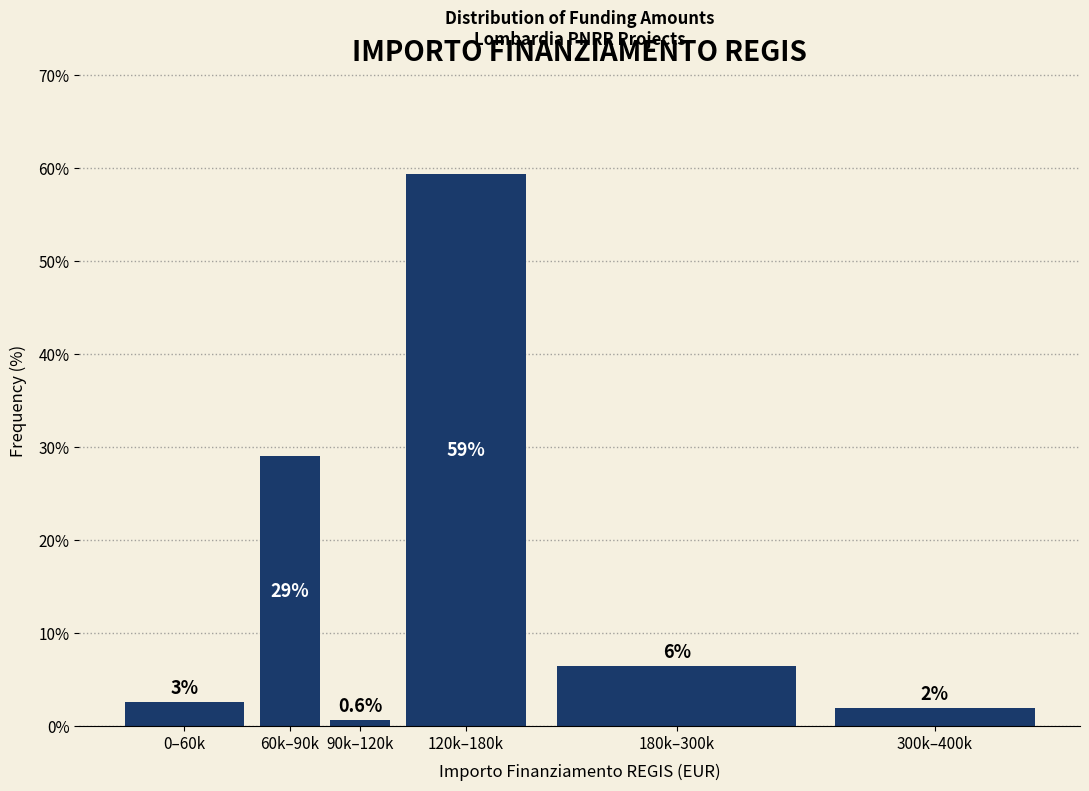

Does the chart contain any negative values?

No